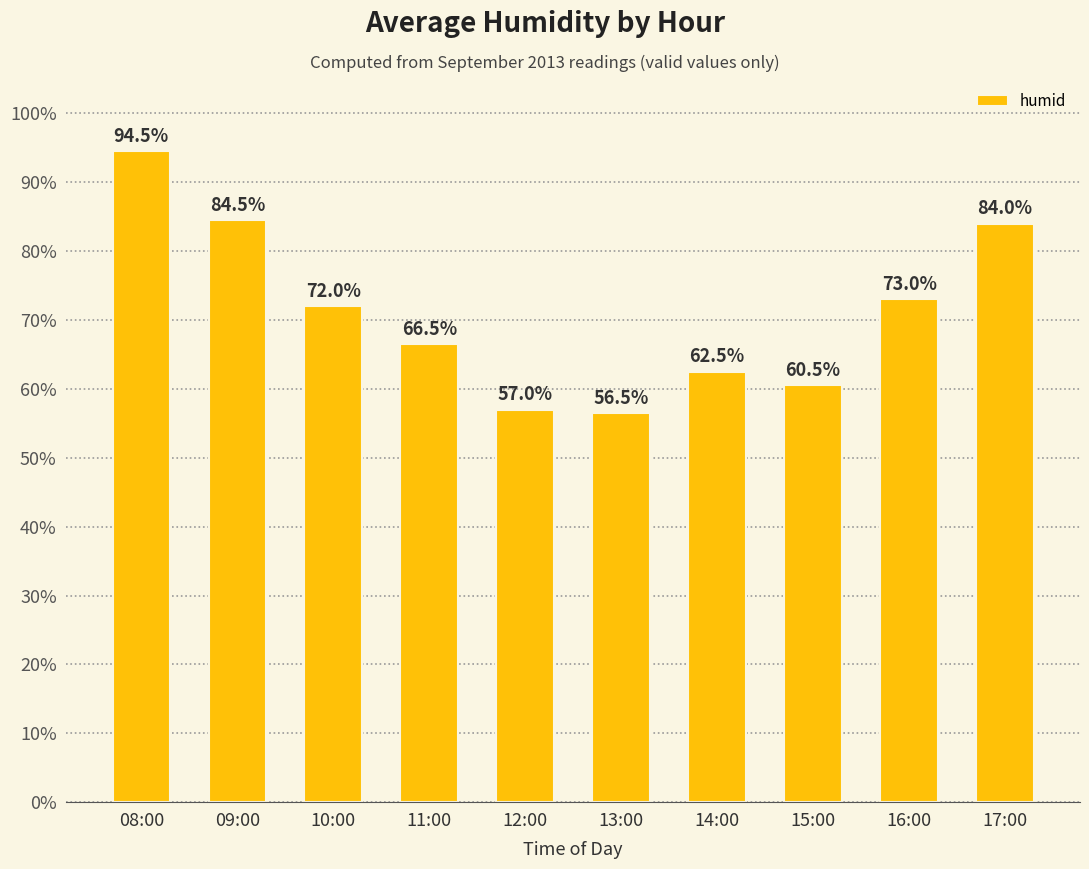

At which label is the value closest to 75?

16:00